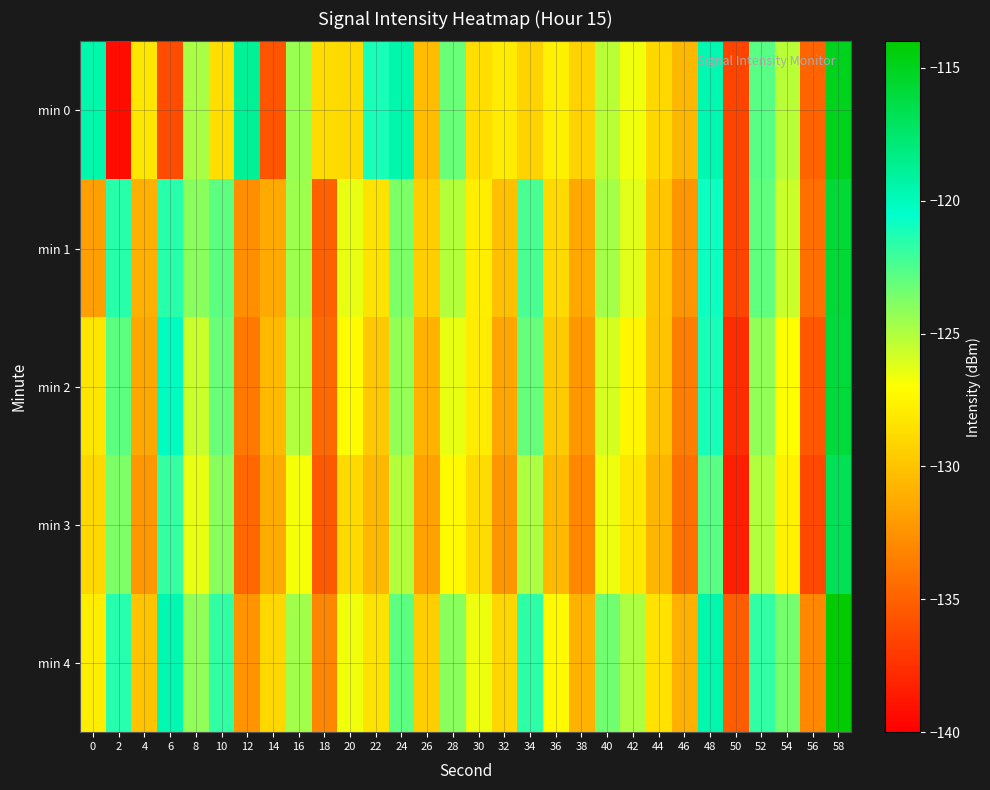

Which category has the highest value across all series?

58